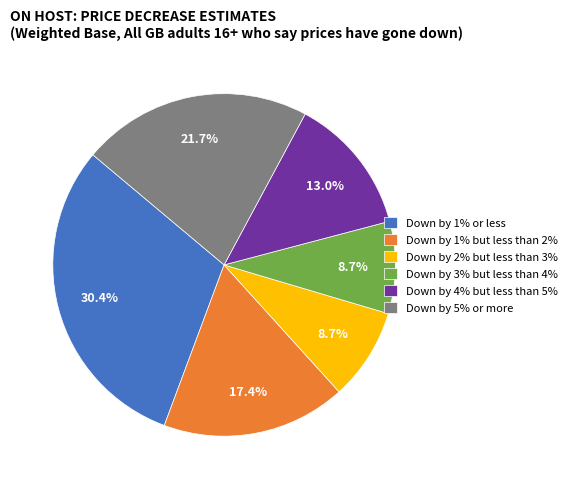

True or false: Down by 1% but less than 2% accounts for 28% of the total.

False